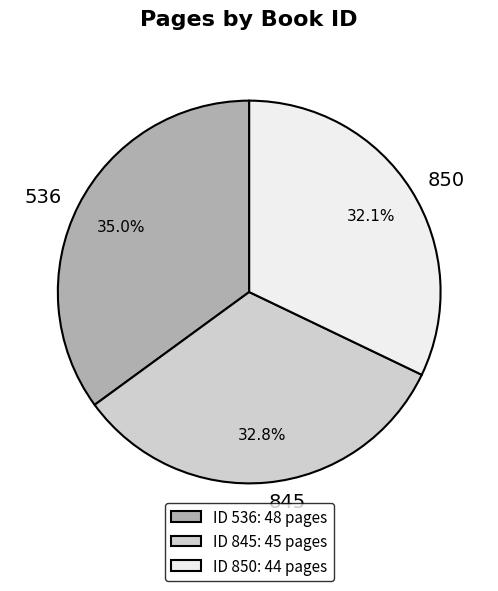

Which slice is the smallest?

850